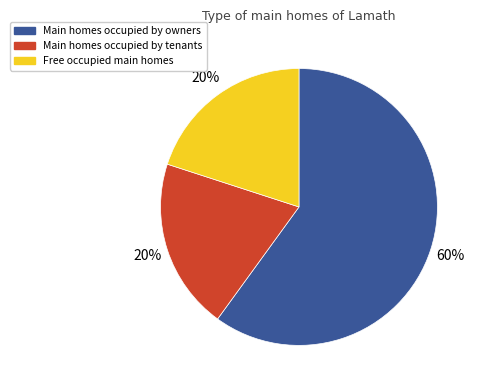

How many slices are in this pie chart?

3